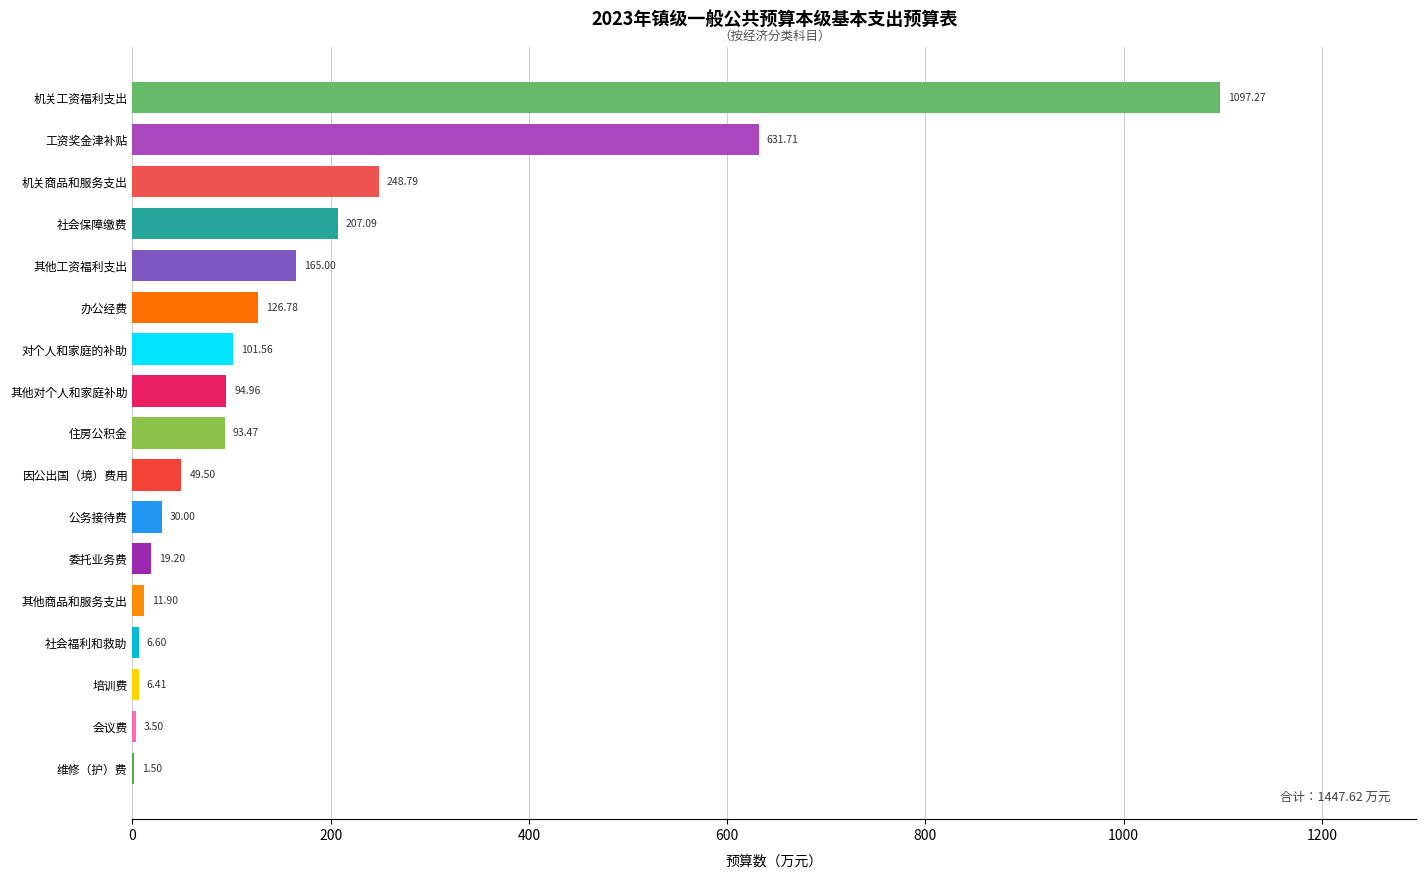

How many series are shown in this chart?

1